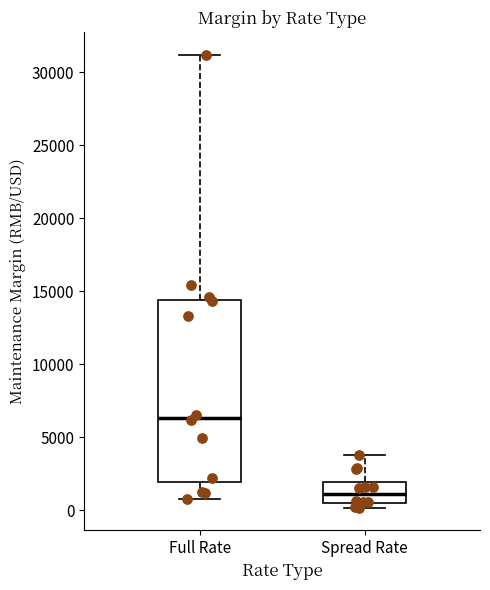

Reading left to right, transcribe this box plot: for each box, give where its median line is, the range the box spans, and where its two whiskers end, as read against the y-axis. The values are not printed on the chart, so give them approximately, as read against the axis.

Full Rate: median 6500, box 2000 to 14500, whiskers 1000 to 31000
Spread Rate: median 1000, box 500 to 2000, whiskers 0 to 4000